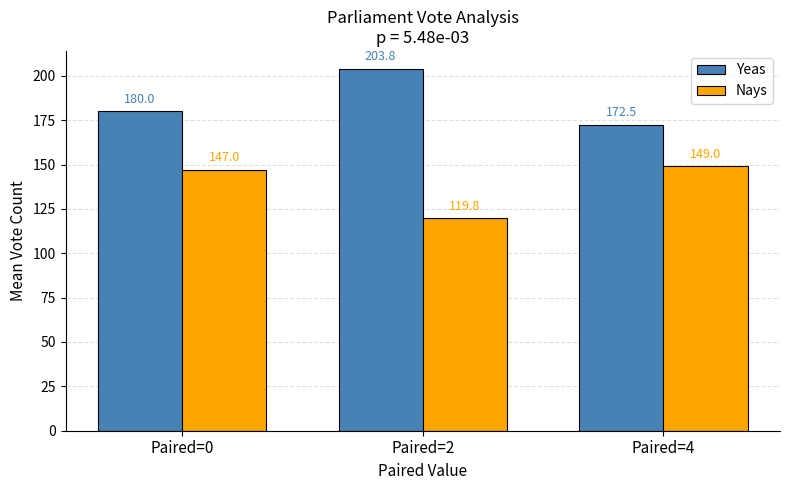

At how many categories does at least one series exceed 174?

2